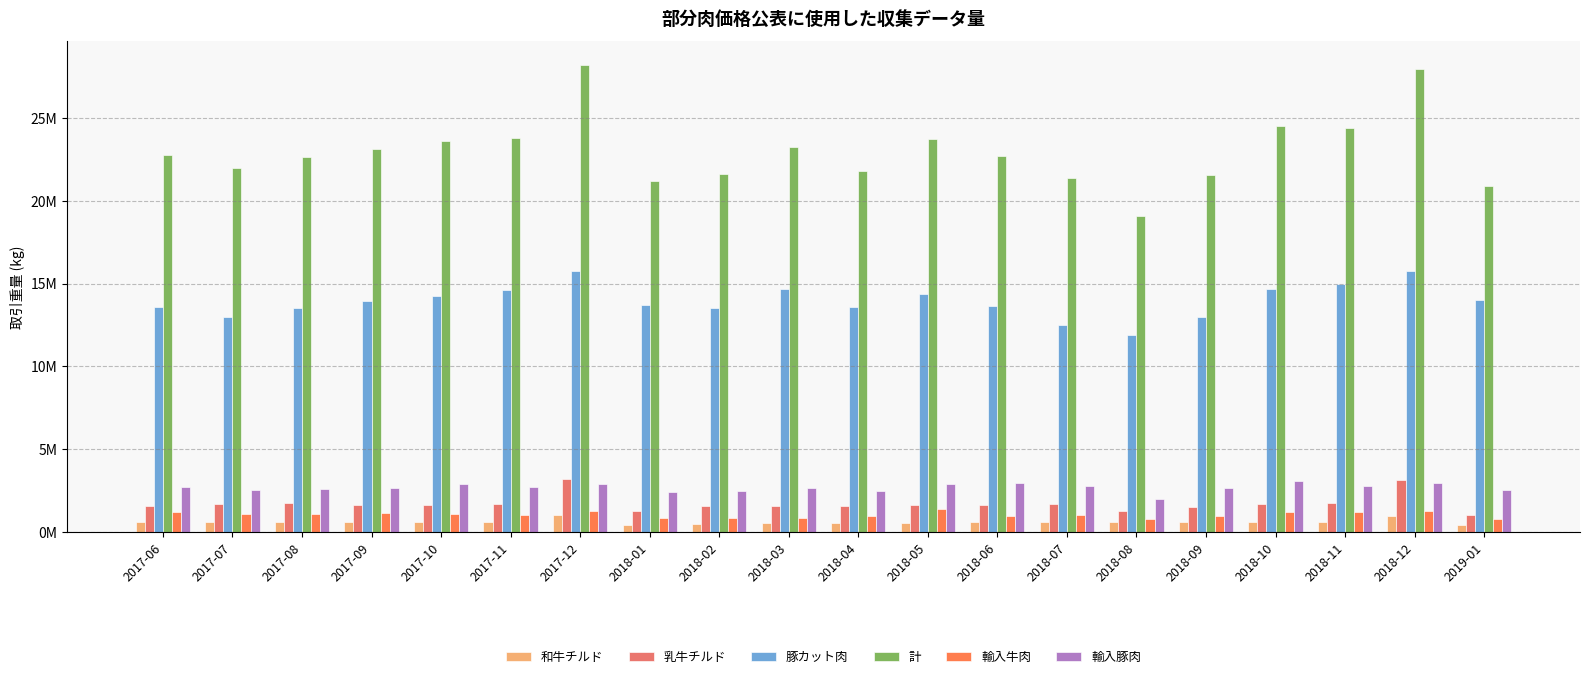

At which category is the sum across all series the highest?

2017-12